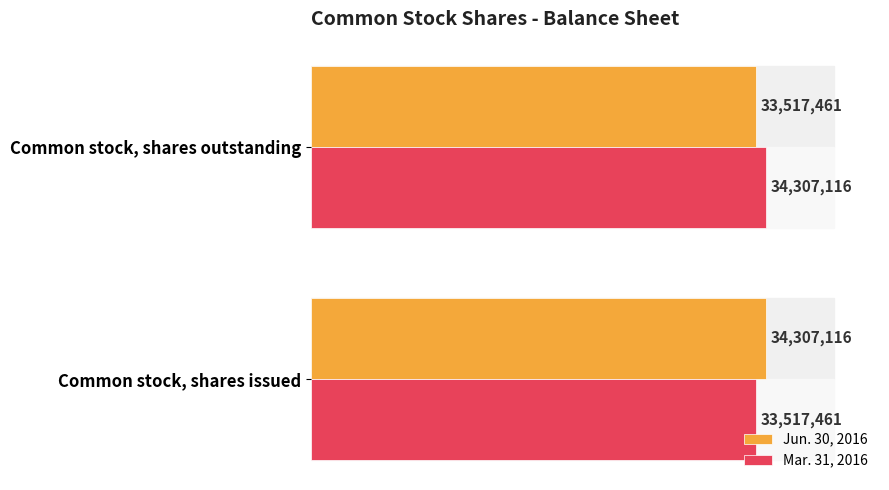

What is the lowest value of the Mar. 31, 2016 series?

33517461